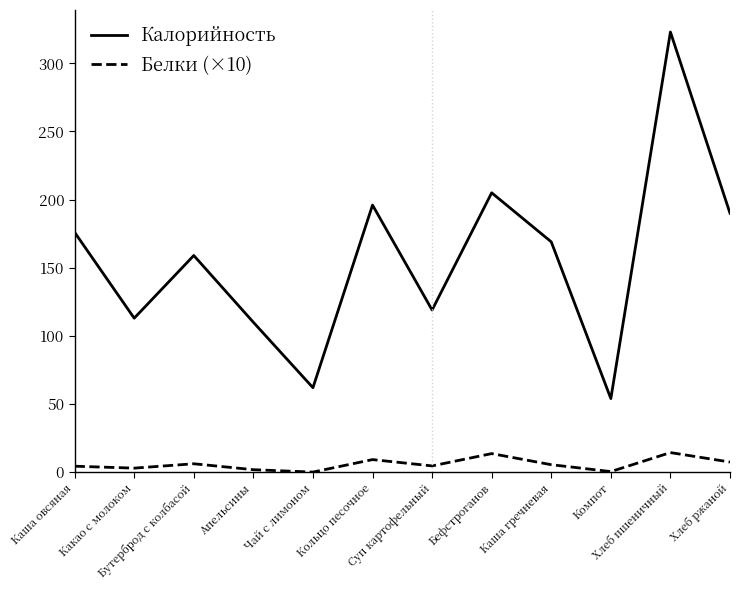

What is the maximum value shown in the chart?

323.0